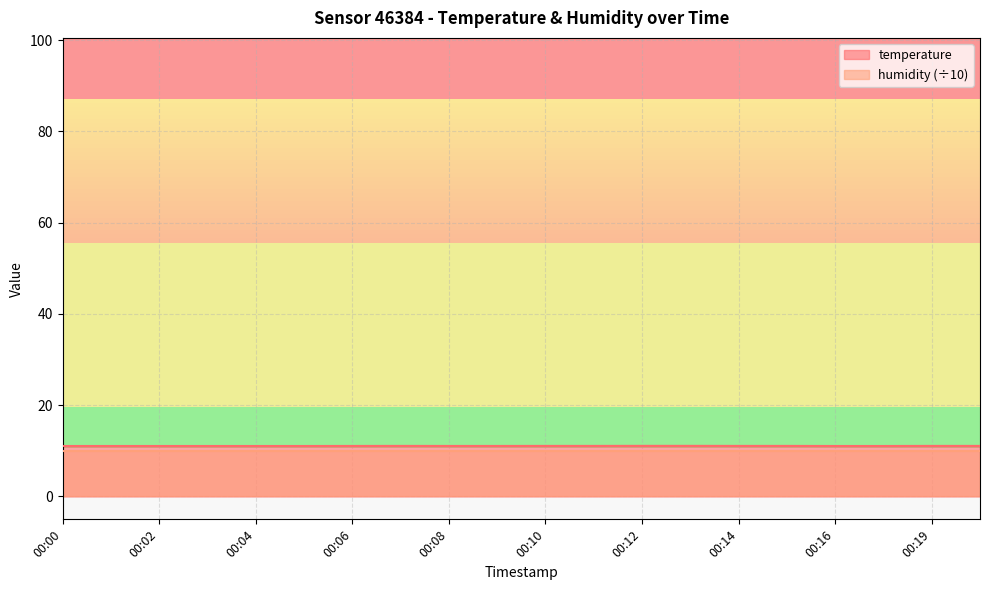

What is the value of the 11th point from the left?

11.1